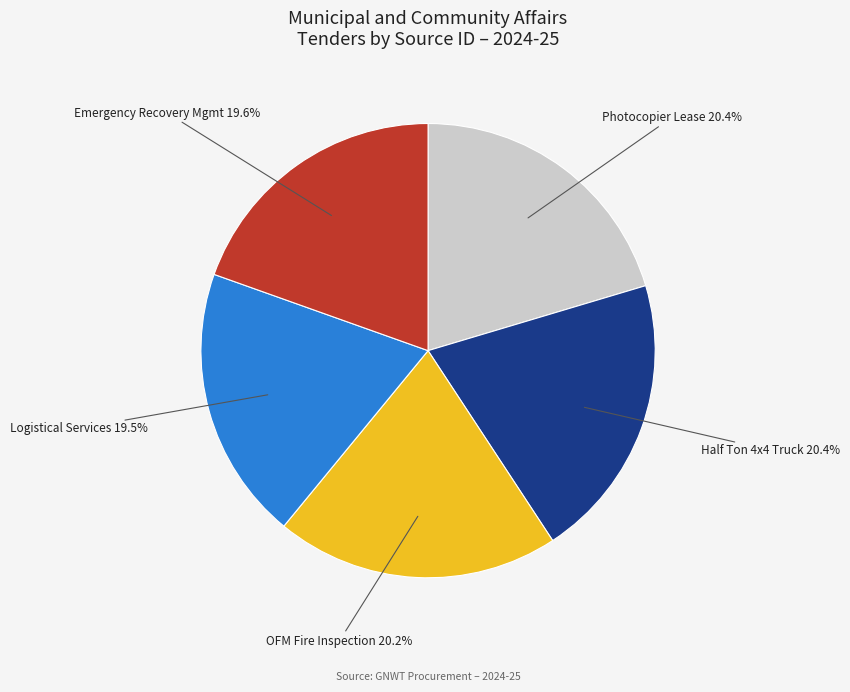

Is the sum of Photocopier Lease and Logistical Services greater than half?

No